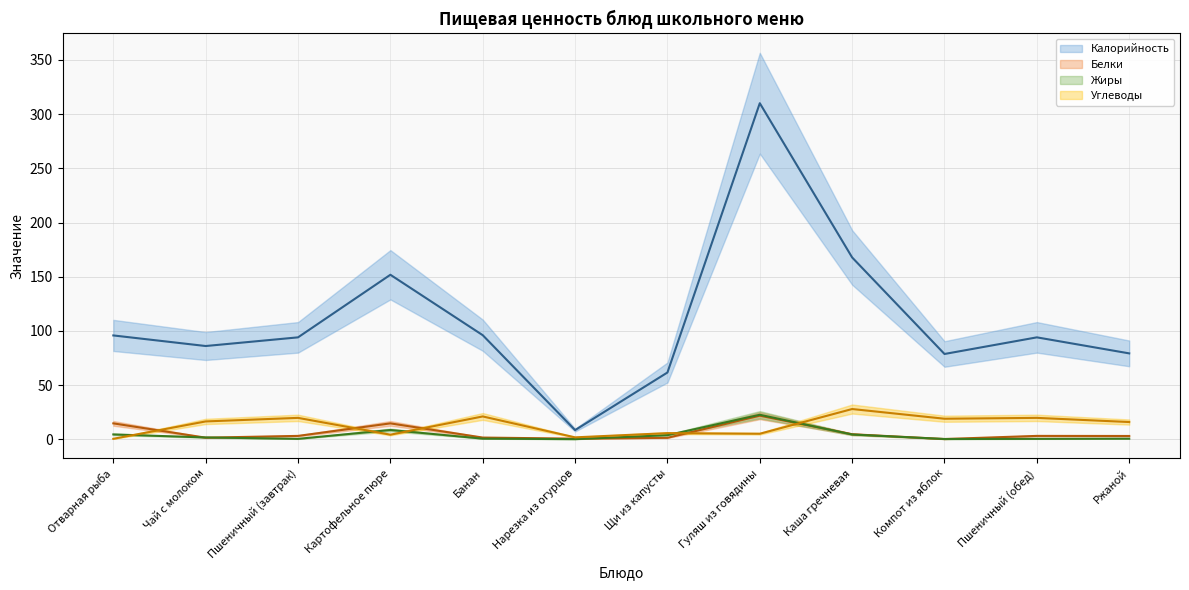

Read the Белки value at Компот из яблок.

0.2